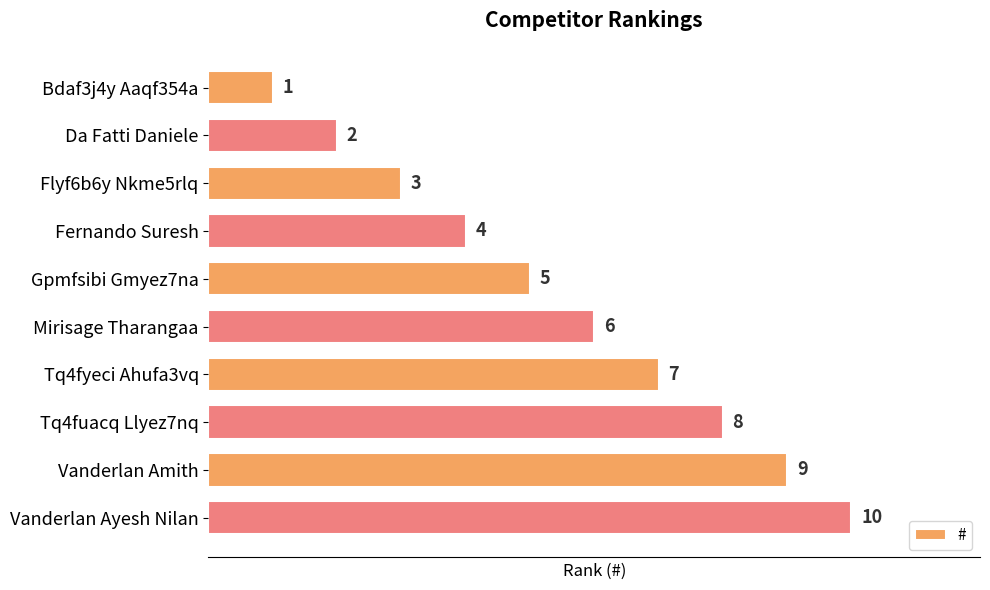

What is the ratio of the value at Vanderlan Amith to the value at Da Fatti Daniele?

4.5